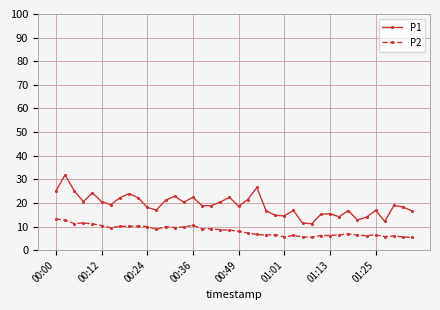

What is the maximum value for P1?

31.9